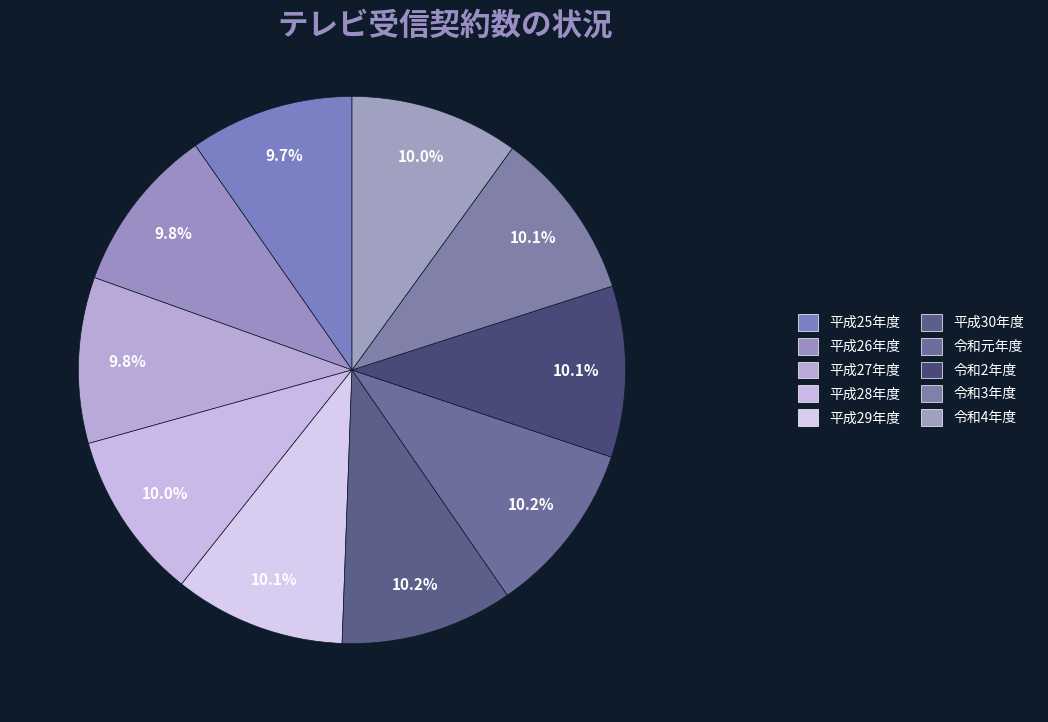

How many slices are in this pie chart?

10